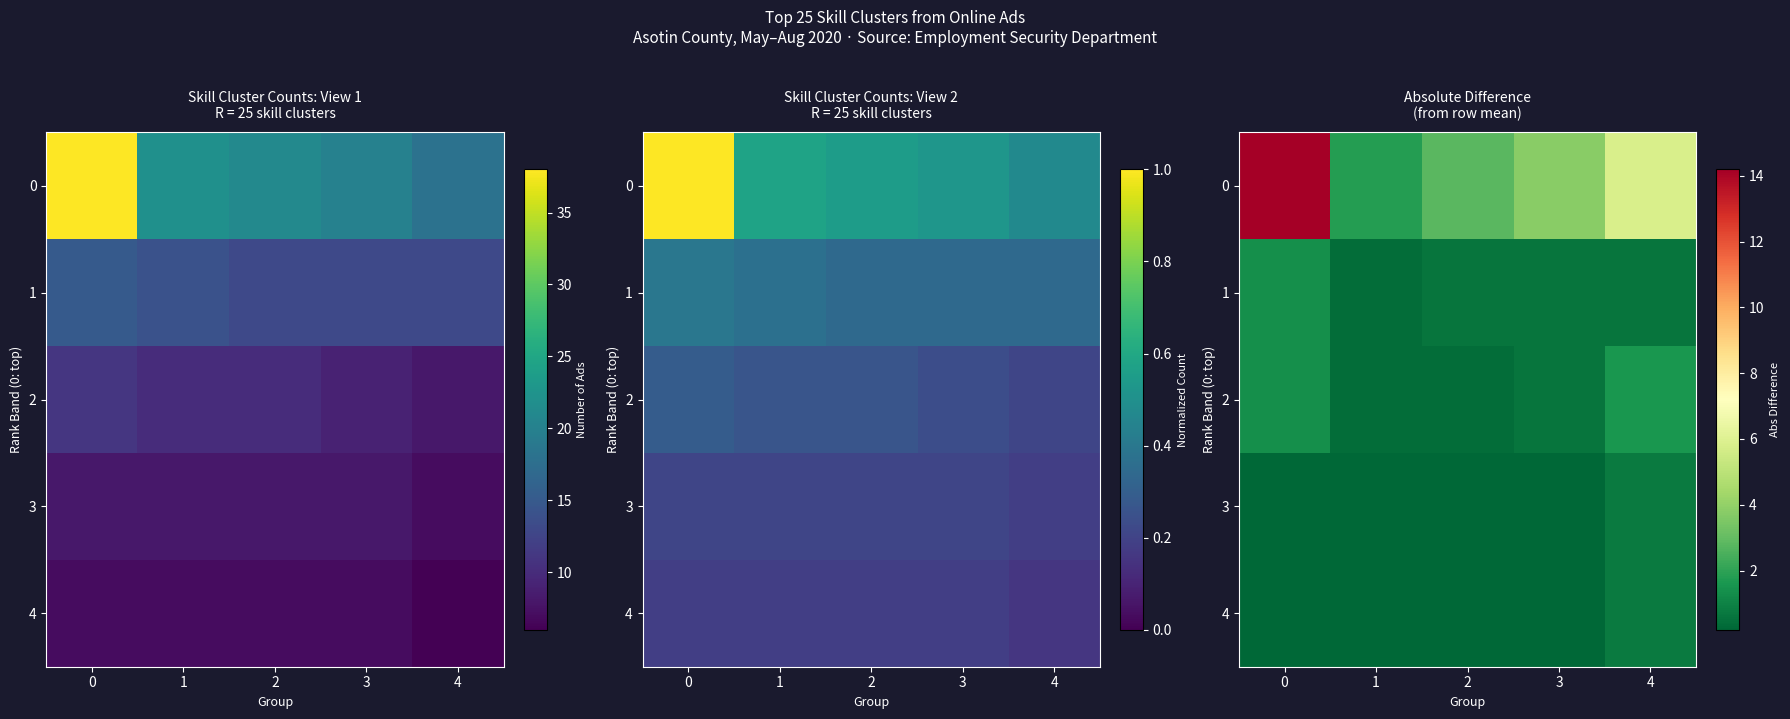

Is the value of 4 at 2 greater than the value of 2 at 3?

No